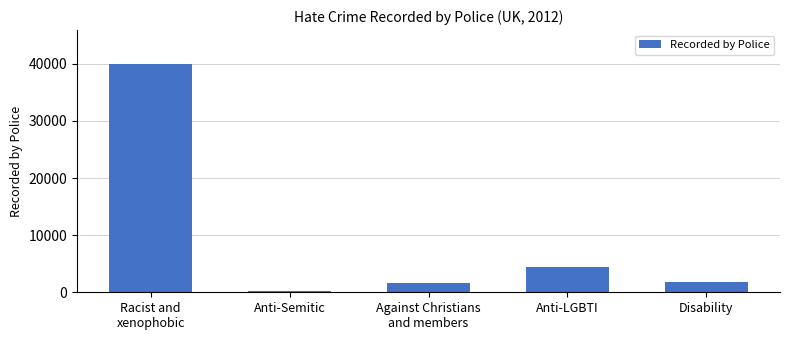

What is the label of the 1st bar from the left?

Racist and
xenophobic